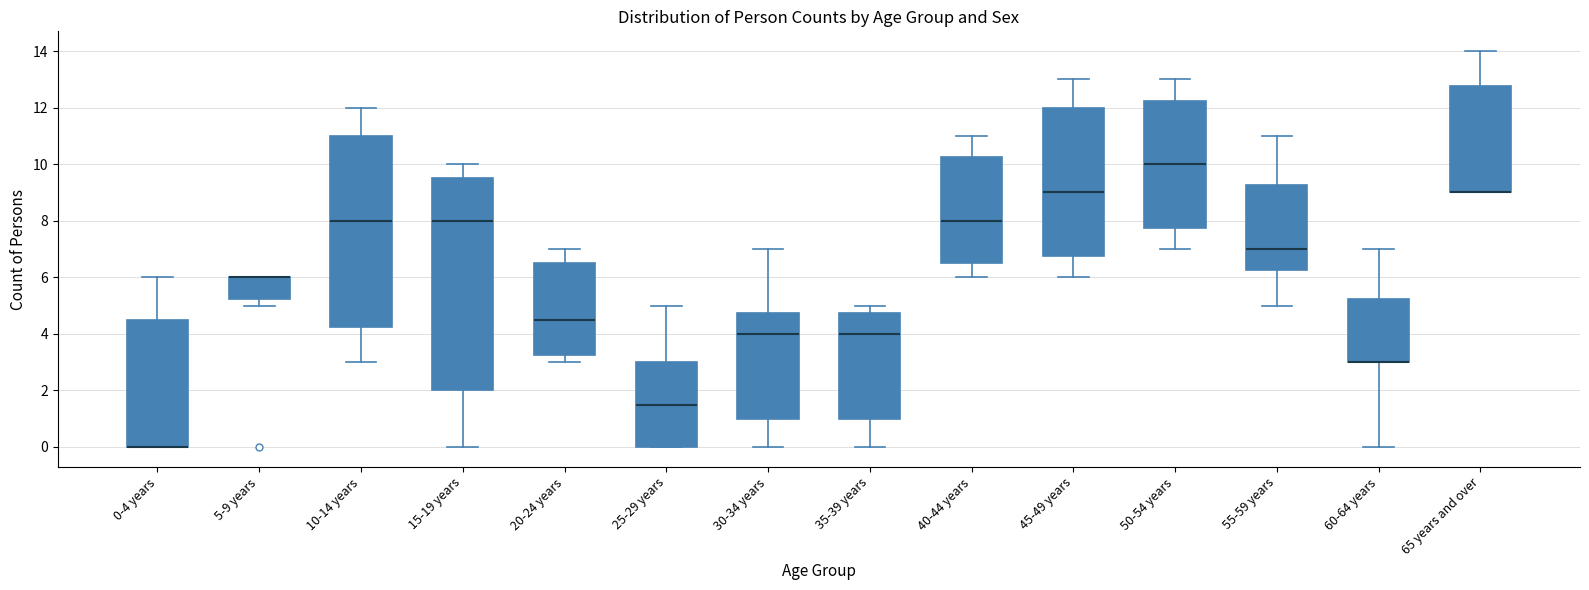

Reading left to right, read every box against the y-axis: the position of its median line, the range the box covers, and the ends of its whiskers. The values are not printed on the chart, so give them approximately, as read against the axis.

0-4 years: median 0.0 (drawn on the box's lower edge), box 0.0 to 4.6, whiskers 0.0 to 6.0
5-9 years: median 6.0 (drawn on the box's upper edge), box 5.2 to 6.0, whiskers 5.0 to 6.0
10-14 years: median 8.0, box 4.2 to 11.0, whiskers 3.0 to 12.0
15-19 years: median 8.0, box 2.0 to 9.6, whiskers 0.0 to 10.0
20-24 years: median 4.6, box 3.2 to 6.6, whiskers 3.0 to 7.0
25-29 years: median 1.6, box 0.0 to 3.0, whiskers 0.0 to 5.0
30-34 years: median 4.0, box 1.0 to 4.8, whiskers 0.0 to 7.0
35-39 years: median 4.0, box 1.0 to 4.8, whiskers 0.0 to 5.0
40-44 years: median 8.0, box 6.6 to 10.2, whiskers 6.0 to 11.0
45-49 years: median 9.0, box 6.8 to 12.0, whiskers 6.0 to 13.0
50-54 years: median 10.0, box 7.8 to 12.2, whiskers 7.0 to 13.0
55-59 years: median 7.0, box 6.2 to 9.2, whiskers 5.0 to 11.0
60-64 years: median 3.0 (drawn on the box's lower edge), box 3.0 to 5.2, whiskers 0.0 to 7.0
65 years and over: median 9.0 (drawn on the box's lower edge), box 9.0 to 12.8, whiskers 9.0 to 14.0